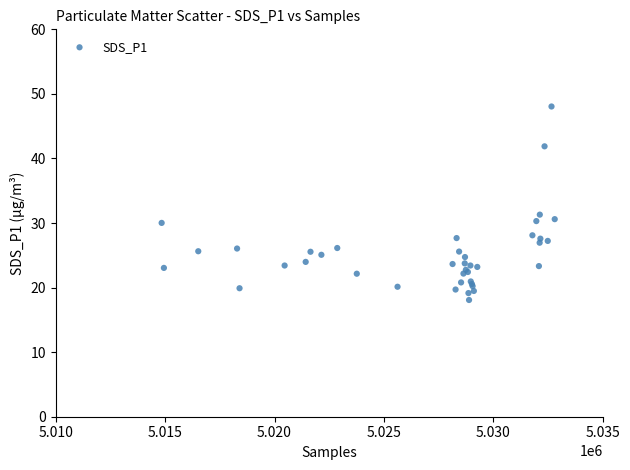

What Y value in the scatter plot is closest to 33?

31.3